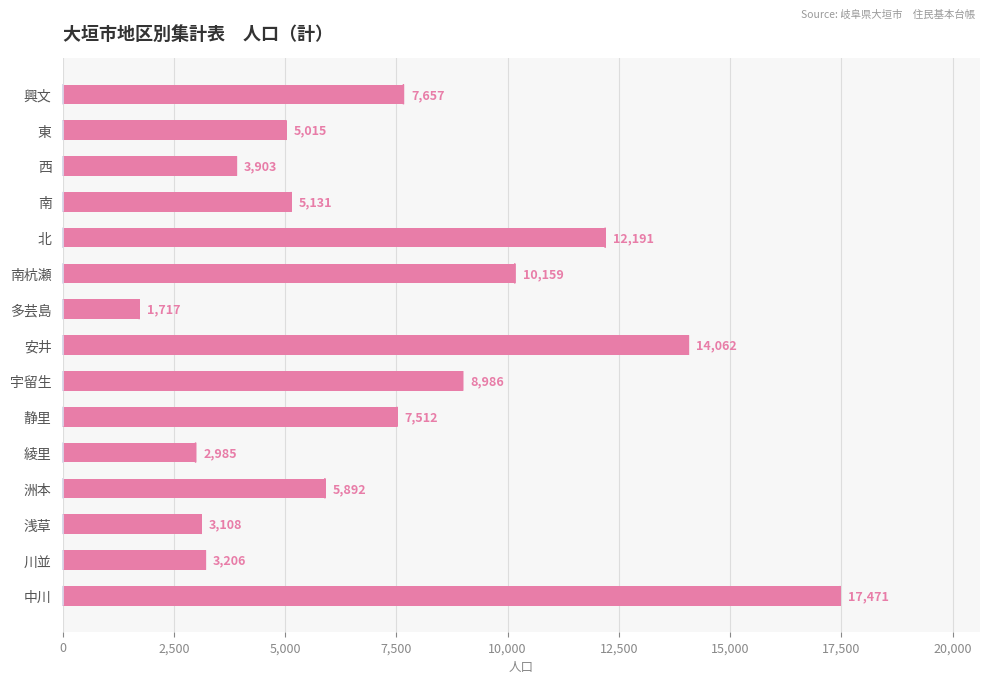

What is the smallest value displayed?

1717